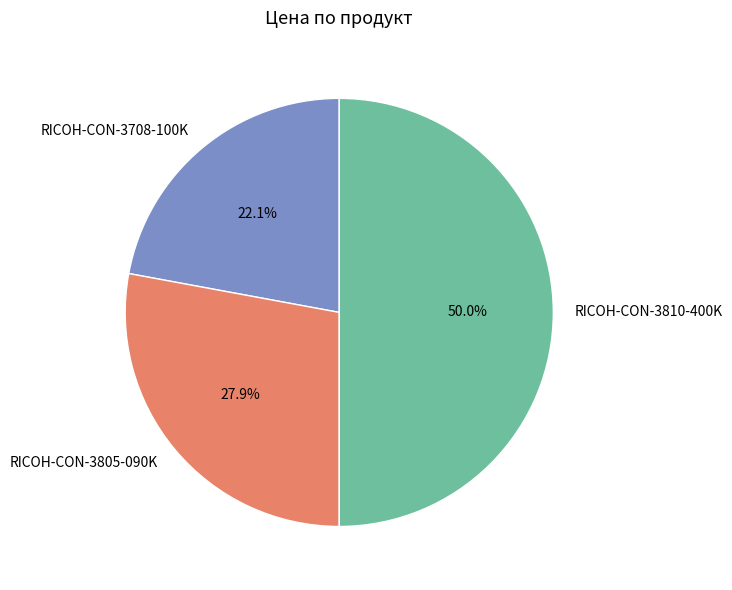

Which slice is the smallest?

RICOH-CON-3708-100K